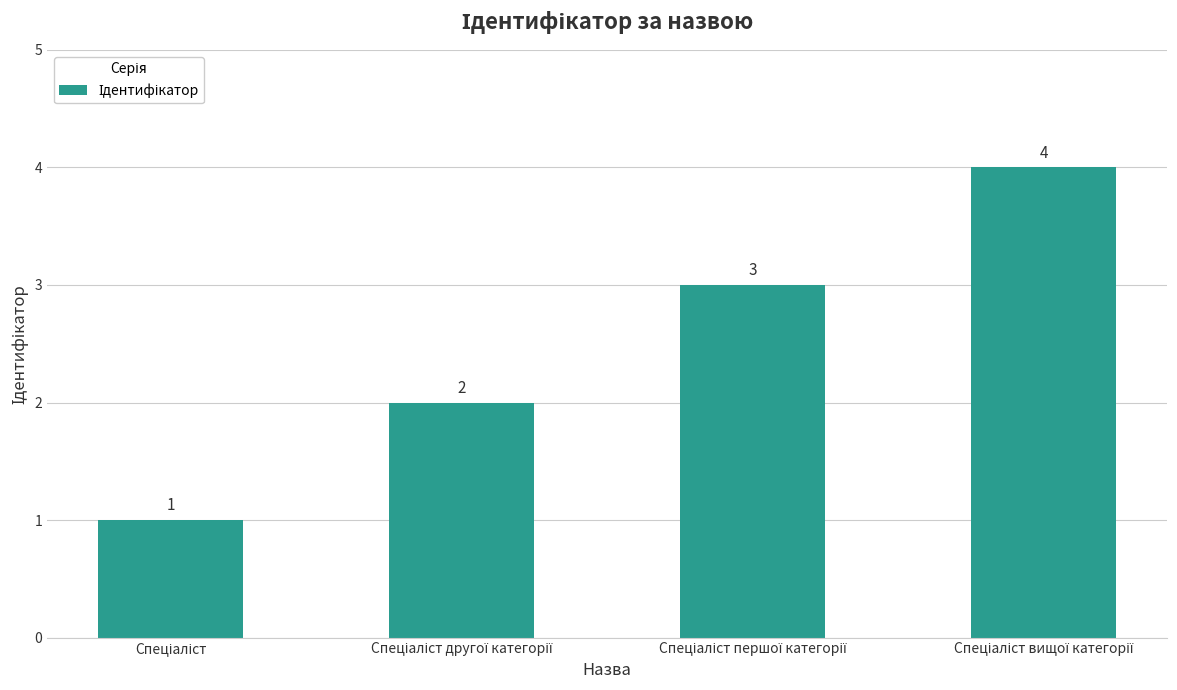

What is the difference between the maximum and minimum values?

3